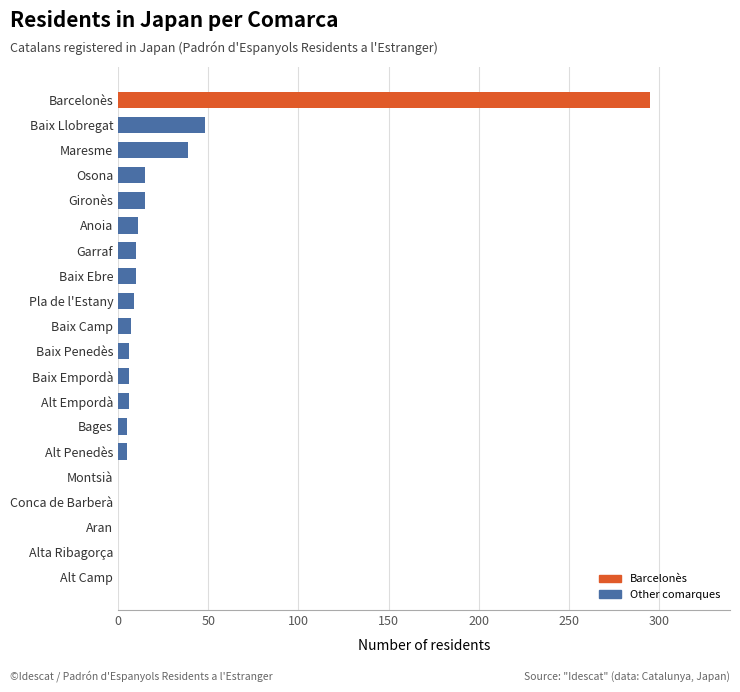

Is it true that the value at Alta Ribagorça is 191?

False